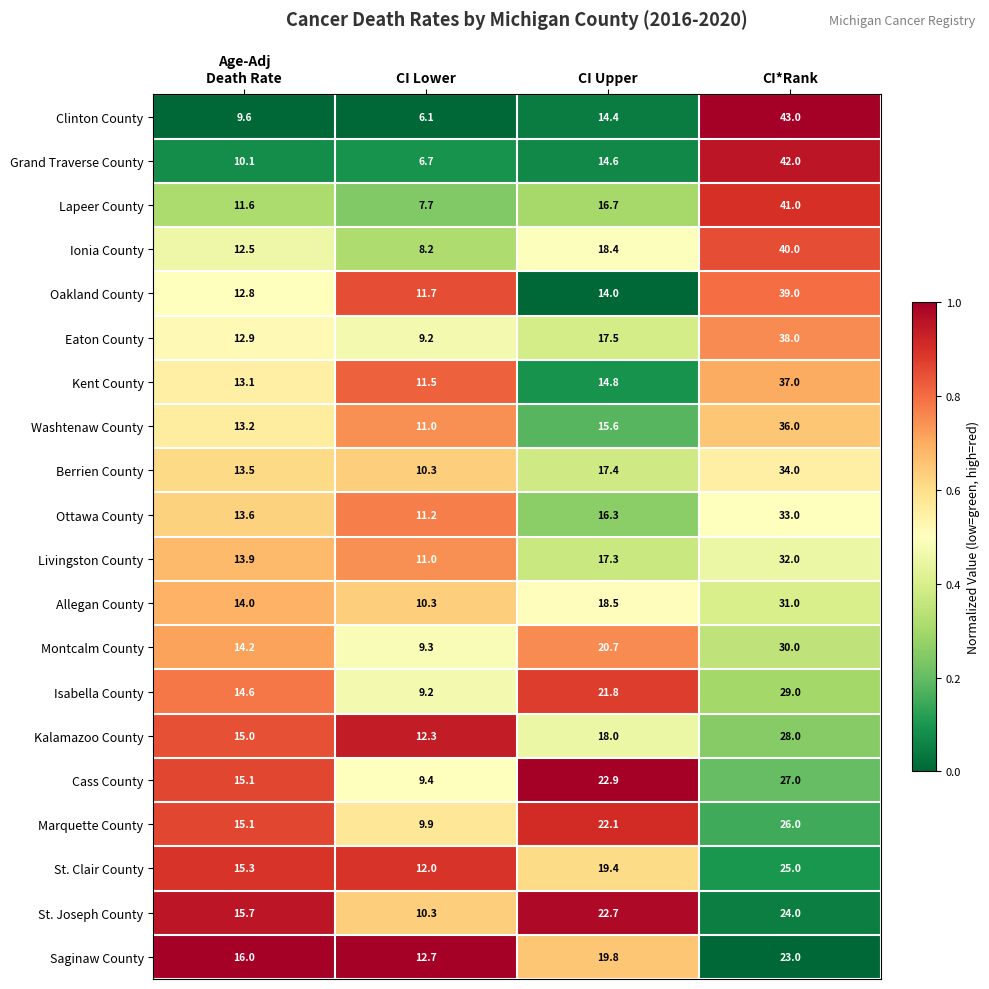

At which category is the sum across all series the highest?

CI*Rank